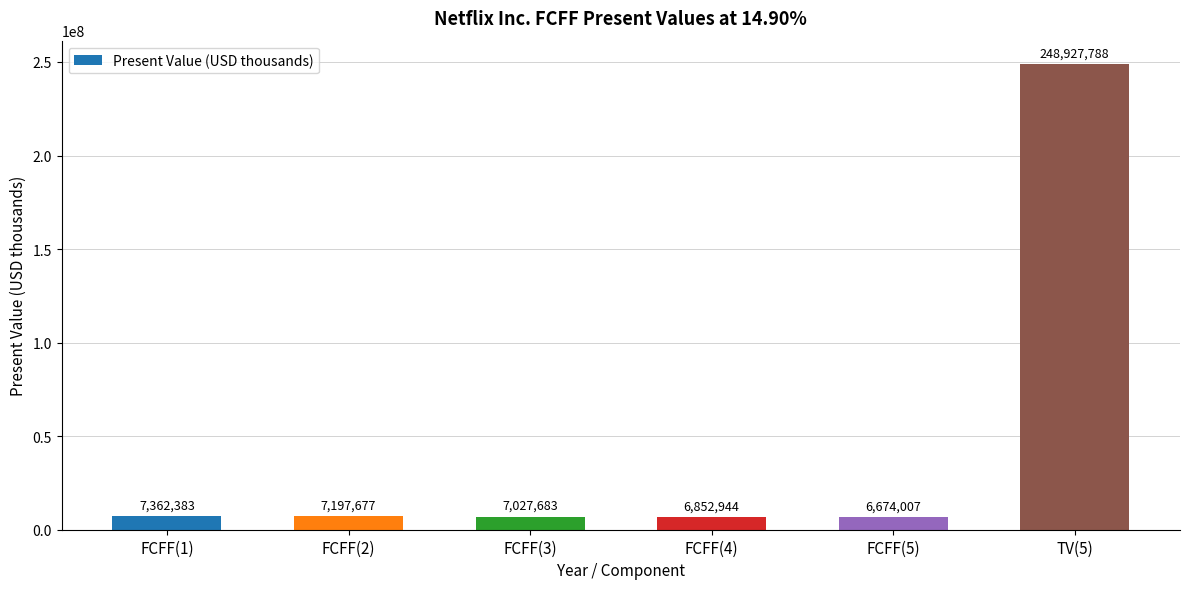

The value at FCFF(5) is 6674007. True or false?

True